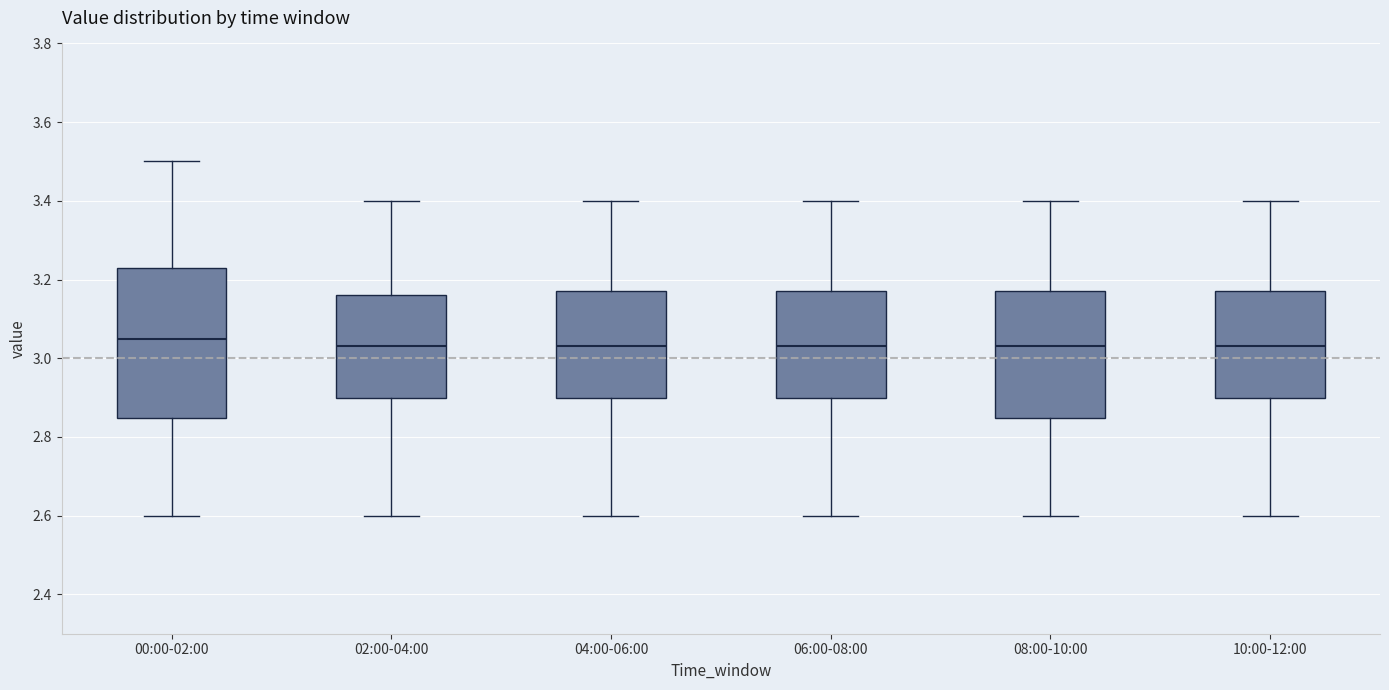

Which box is the tallest, from its lower edge to its upper edge?

00:00-02:00